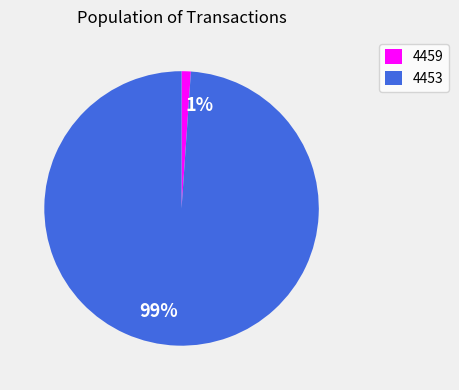

Is the sum of 4459 and 4453 greater than half?

Yes